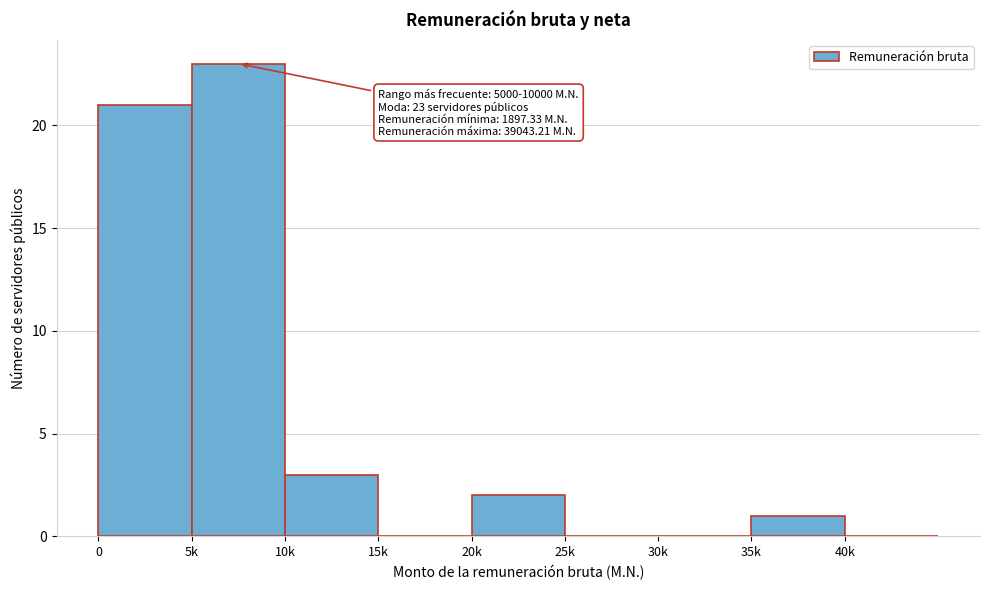

Reading right to left, list all the values displayed in this chart.

40k=0	35k=1	30k=0	25k=0	20k=2	15k=0	10k=3	5k=23	0=21